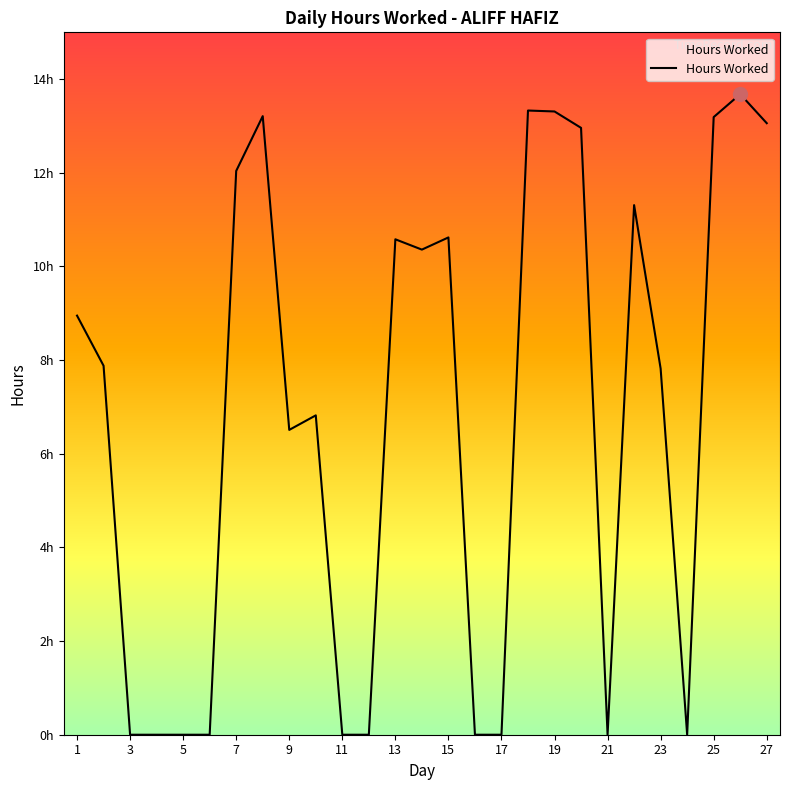

How many interior local peaks (higher than both neighbors) does the data have?

7